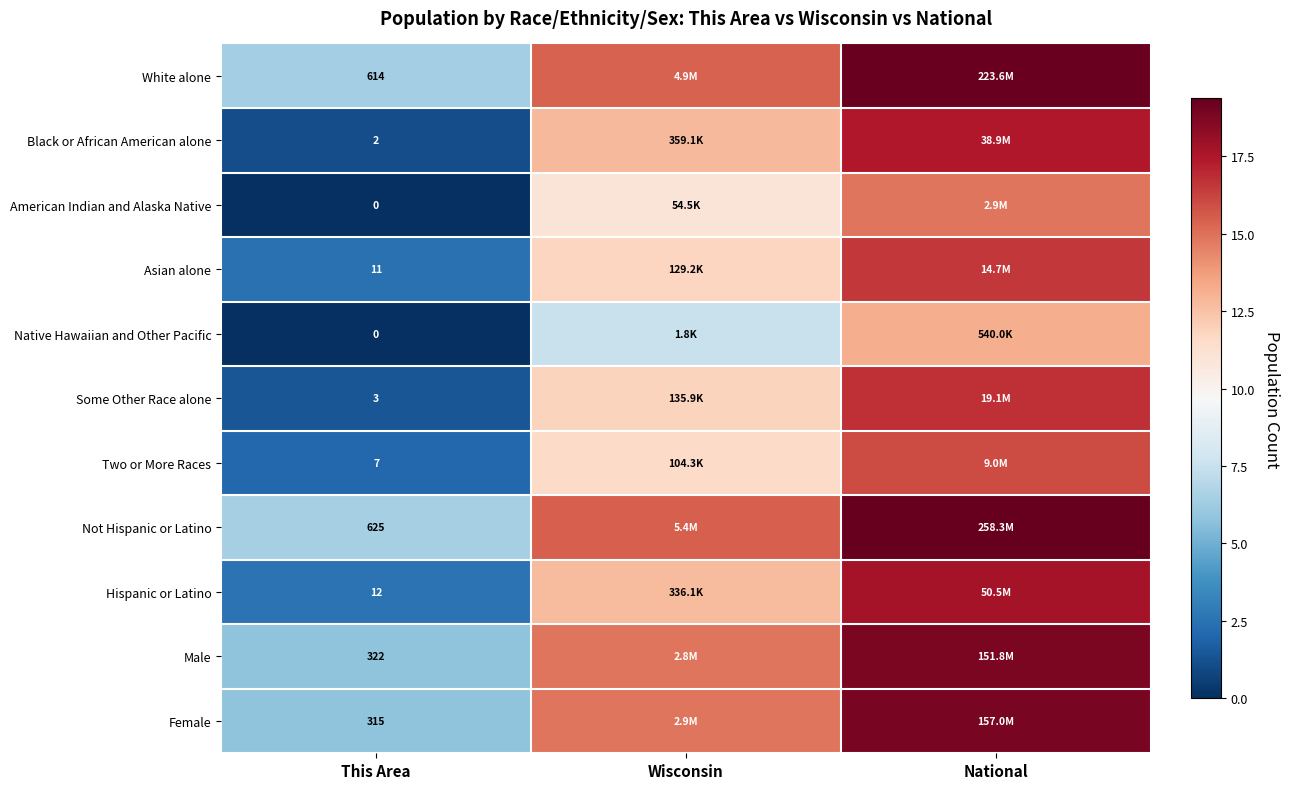

The value of White alone at This Area is 6.4. True or false?

True